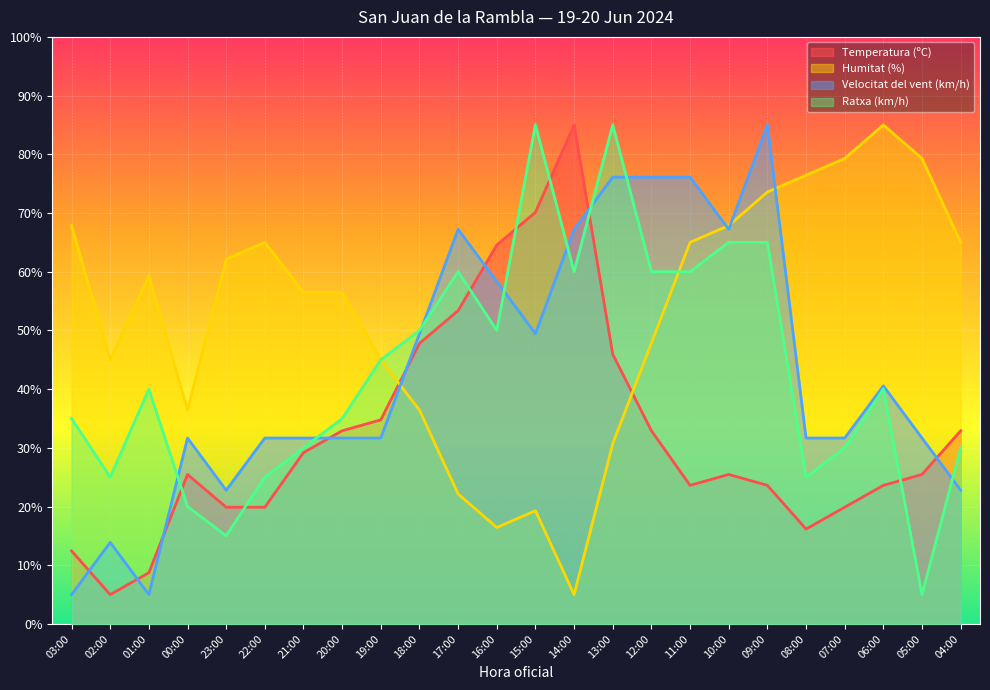

What is the value of the Temperatura (ºC) point at the 18th from the left?

25.5